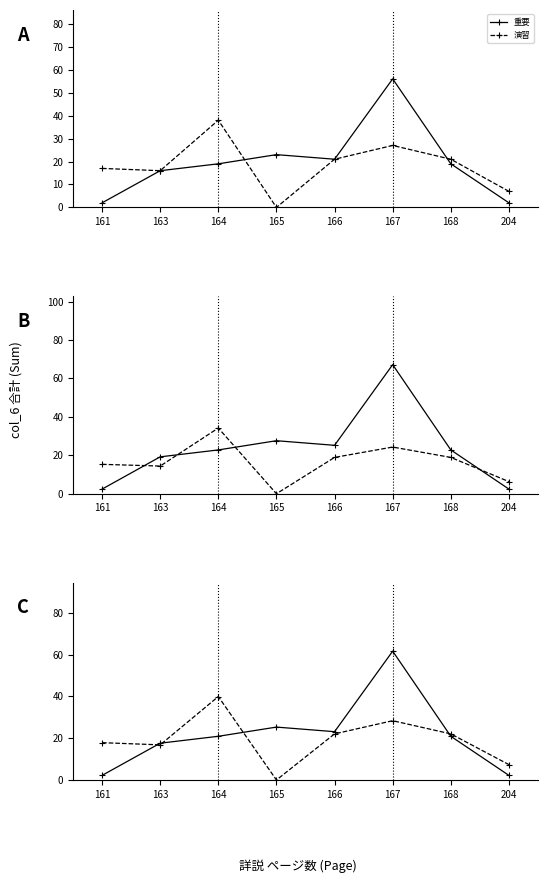

What is the total value across all series at 167?

90.0